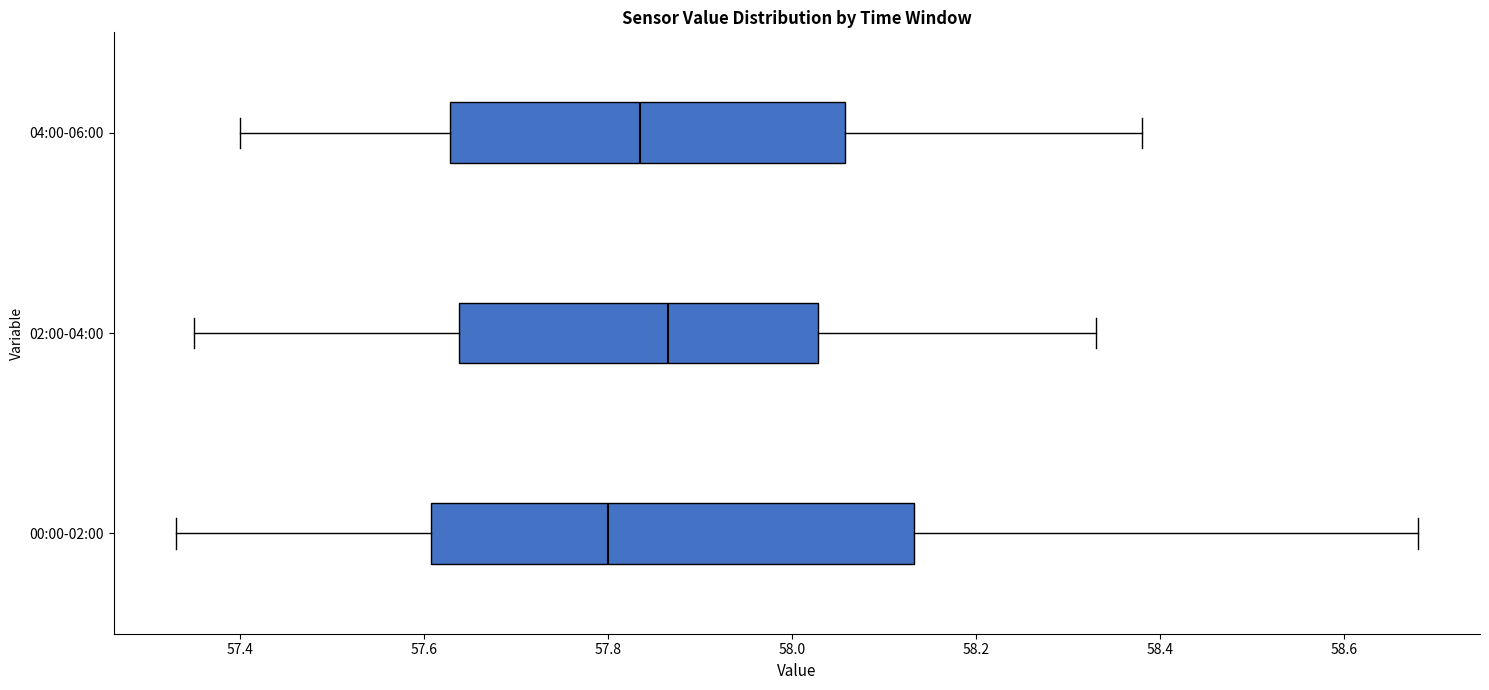

Reading bottom to top, transcribe this box plot: for each box, give where its median line is, the range the box spans, and where its two whiskers end, as read against the x-axis. The values are not printed on the chart, so give them approximately, as read against the axis.

00:00-02:00: median 57.80, box 57.60 to 58.14, whiskers 57.34 to 58.68
02:00-04:00: median 57.86, box 57.64 to 58.02, whiskers 57.36 to 58.34
04:00-06:00: median 57.84, box 57.62 to 58.06, whiskers 57.40 to 58.38